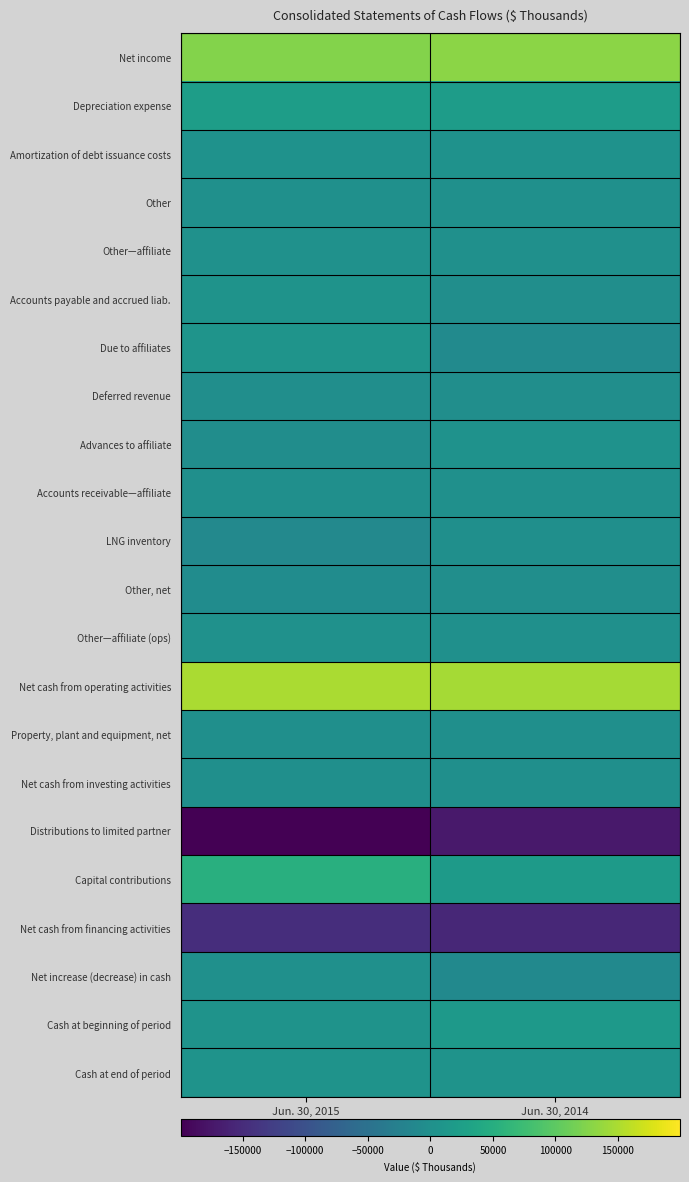

Reading right to left, extract all data points from this chart.

Net income: Jun. 30, 2014=129961	Jun. 30, 2015=125447
Depreciation expense: Jun. 30, 2014=21221	Jun. 30, 2015=21847
Amortization of debt issuance costs: Jun. 30, 2014=4444	Jun. 30, 2015=4443
Other: Jun. 30, 2014=29	Jun. 30, 2015=1076
Other—affiliate: Jun. 30, 2014=0	Jun. 30, 2015=2886
Accounts payable and accrued liab.: Jun. 30, 2014=-1706	Jun. 30, 2015=6053
Due to affiliates: Jun. 30, 2014=-8830	Jun. 30, 2015=7465
Deferred revenue: Jun. 30, 2014=-1955	Jun. 30, 2015=-1985
Advances to affiliate: Jun. 30, 2014=4025	Jun. 30, 2015=-3925
Accounts receivable—affiliate: Jun. 30, 2014=1083	Jun. 30, 2015=-763
LNG inventory: Jun. 30, 2014=-368	Jun. 30, 2015=-10955
Other, net: Jun. 30, 2014=-2724	Jun. 30, 2015=-5273
Other—affiliate (ops): Jun. 30, 2014=45	Jun. 30, 2015=2449
Net cash from operating activities: Jun. 30, 2014=145225	Jun. 30, 2015=148765
Property, plant and equipment, net: Jun. 30, 2014=-64	Jun. 30, 2015=-1037
Net cash from investing activities: Jun. 30, 2014=-64	Jun. 30, 2015=-1037
Distributions to limited partner: Jun. 30, 2014=-173016	Jun. 30, 2015=-199551
Capital contributions: Jun. 30, 2014=18200	Jun. 30, 2015=52400
Net cash from financing activities: Jun. 30, 2014=-154816	Jun. 30, 2015=-147151
Net increase (decrease) in cash: Jun. 30, 2014=-9655	Jun. 30, 2015=577
Cash at beginning of period: Jun. 30, 2014=14994	Jun. 30, 2015=5460
Cash at end of period: Jun. 30, 2014=5339	Jun. 30, 2015=6037